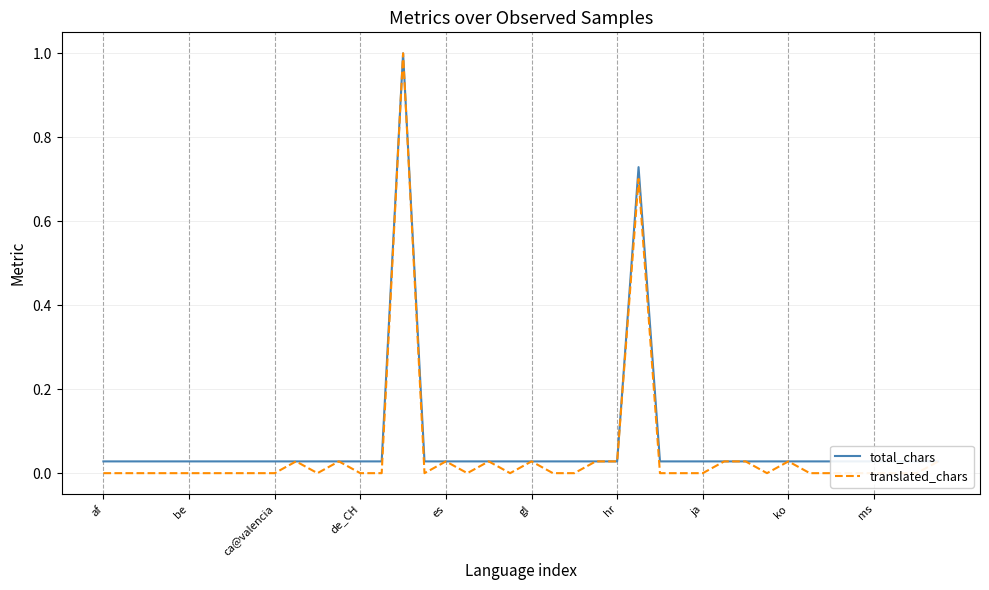

The total_chars series shows 0.0 at 38. True or false?

False